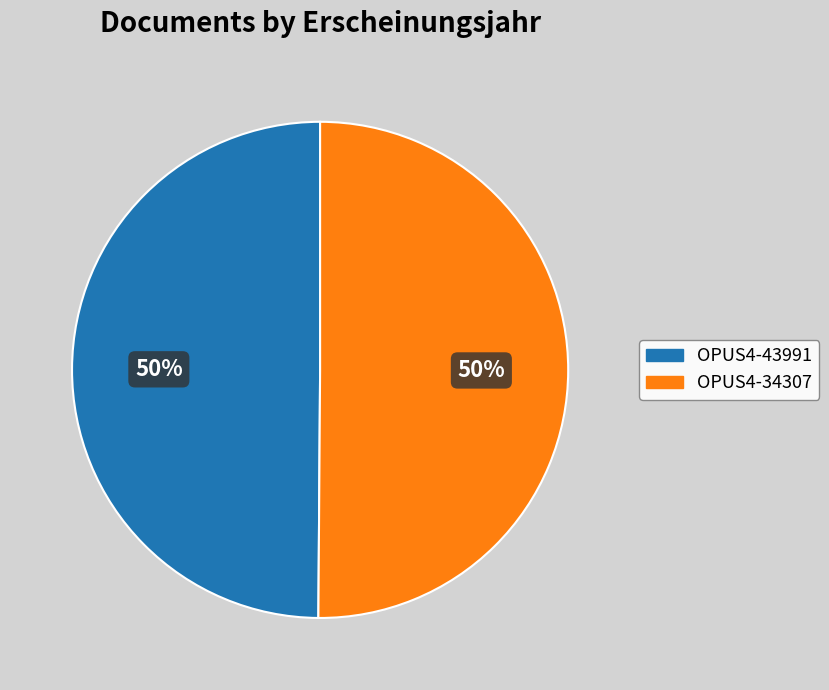

True or false: OPUS4-34307 accounts for 40% of the total.

False